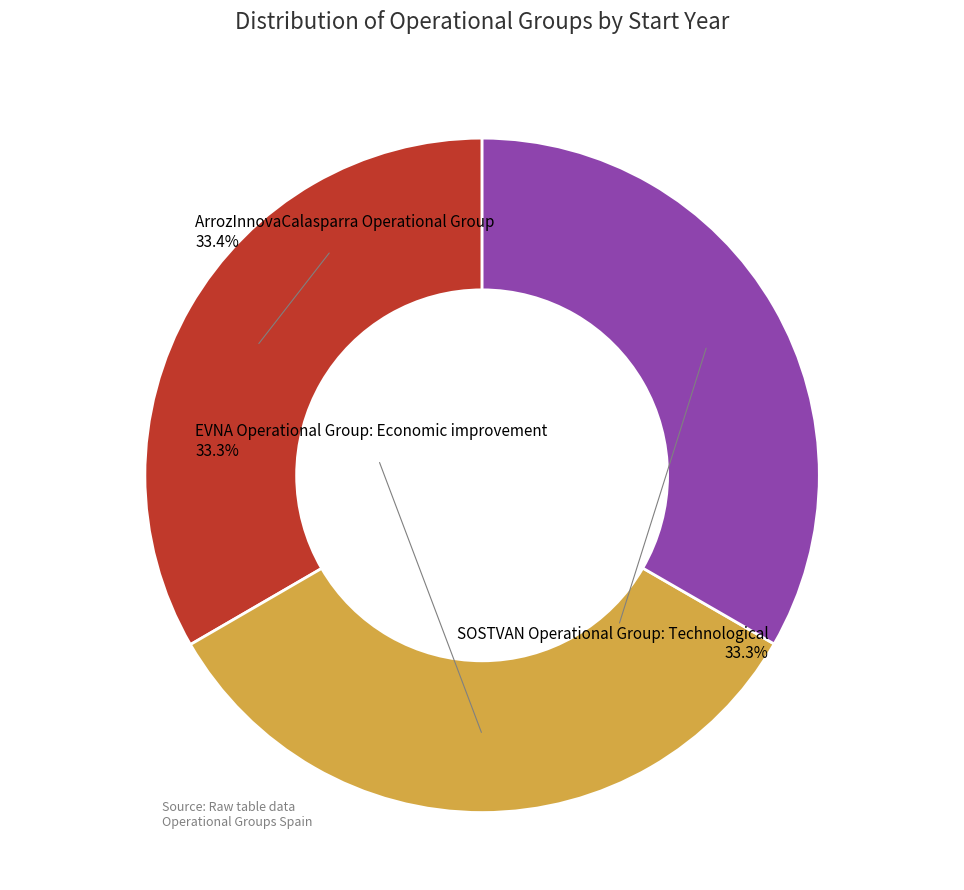

Count the number of slices in the pie.

3